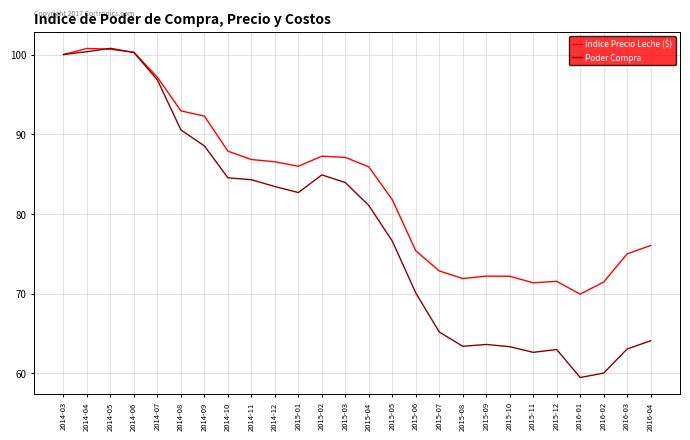

Rank the series at 2015-09 from highest to lowest value.

Indice Precio Leche ($), Poder Compra